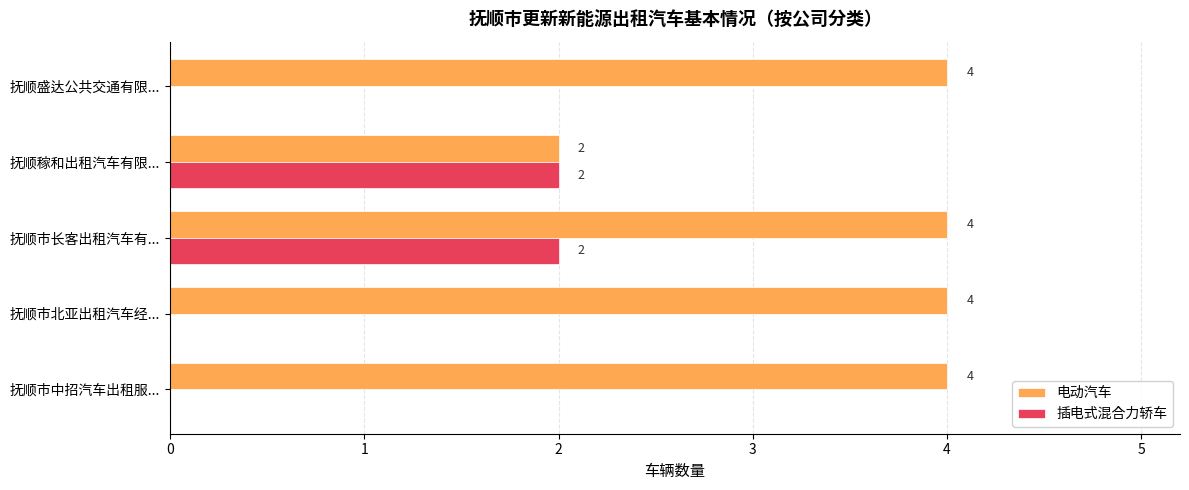

Is the value of 电动汽车 at 抚顺市北亚出租汽车经... greater than the value of 插电式混合力轿车 at 抚顺市长客出租汽车有...?

Yes